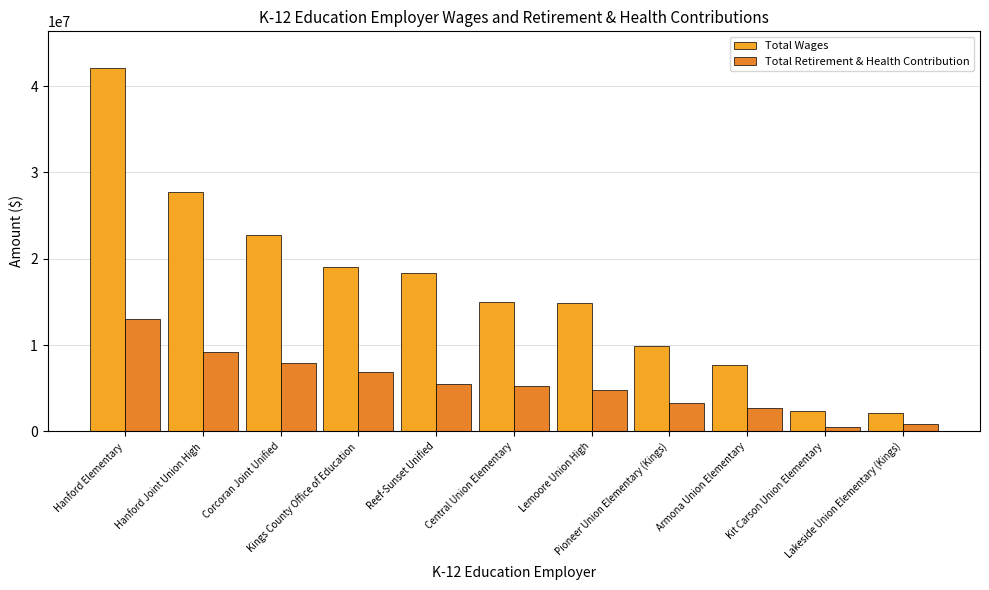

True or false: Total Wages has a value of 18299040 at Reef-Sunset Unified.

True